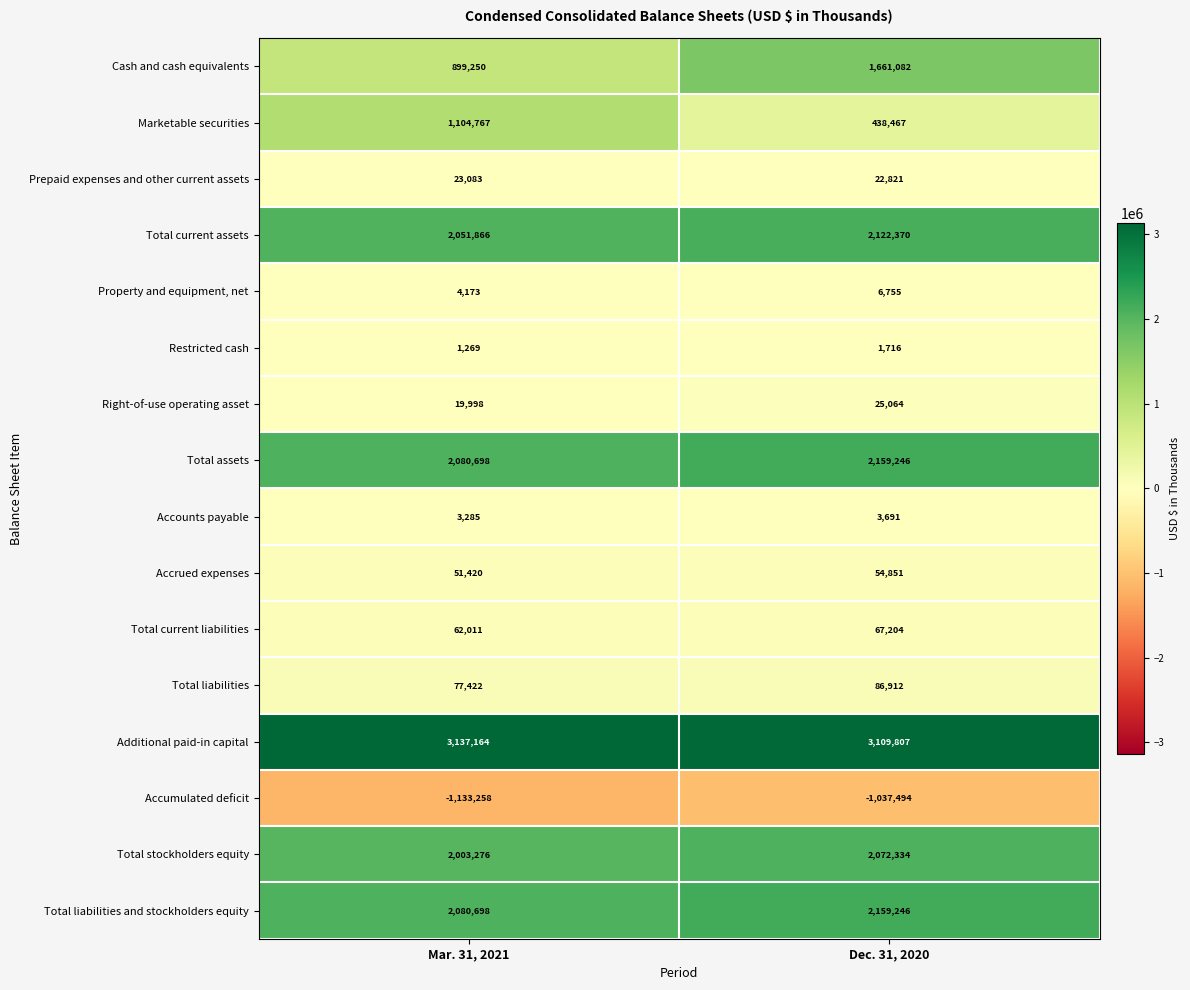

What is the difference between the maximum and minimum values in the Prepaid expenses and other current assets series?

262